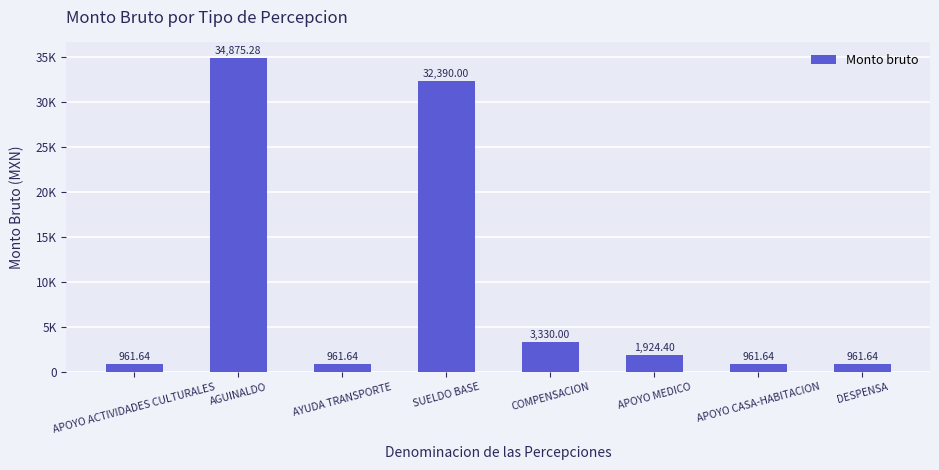

How many data points are above 1924?

4